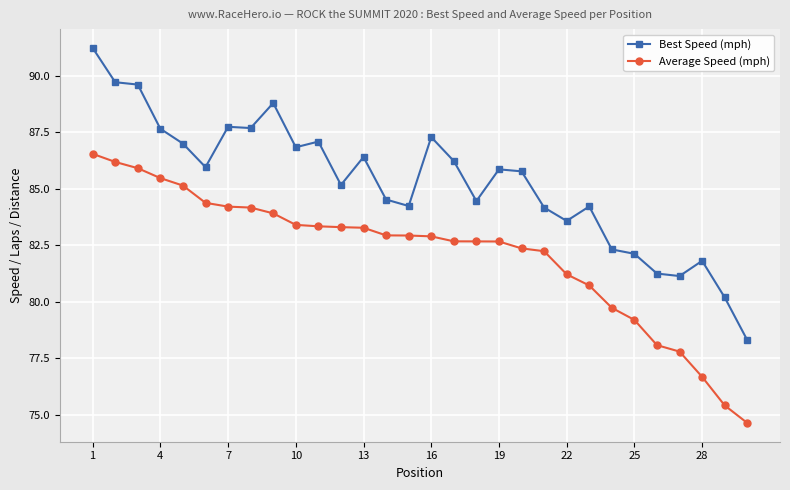

What is the average value of the Average Speed (mph) series?

82.1